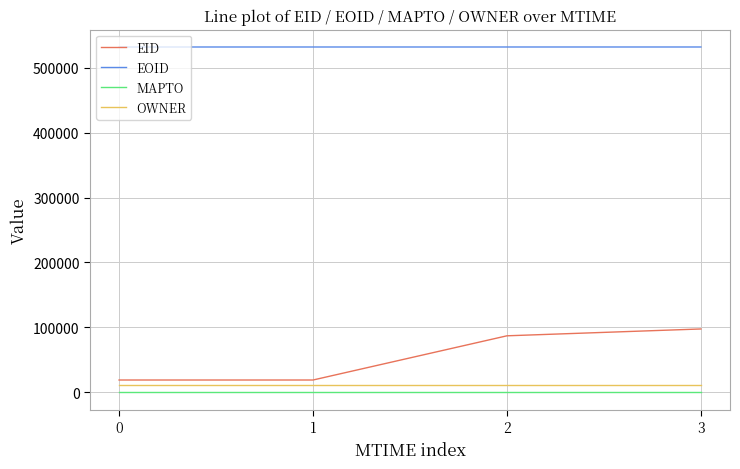

The value of EOID at 1 is 150236. True or false?

False